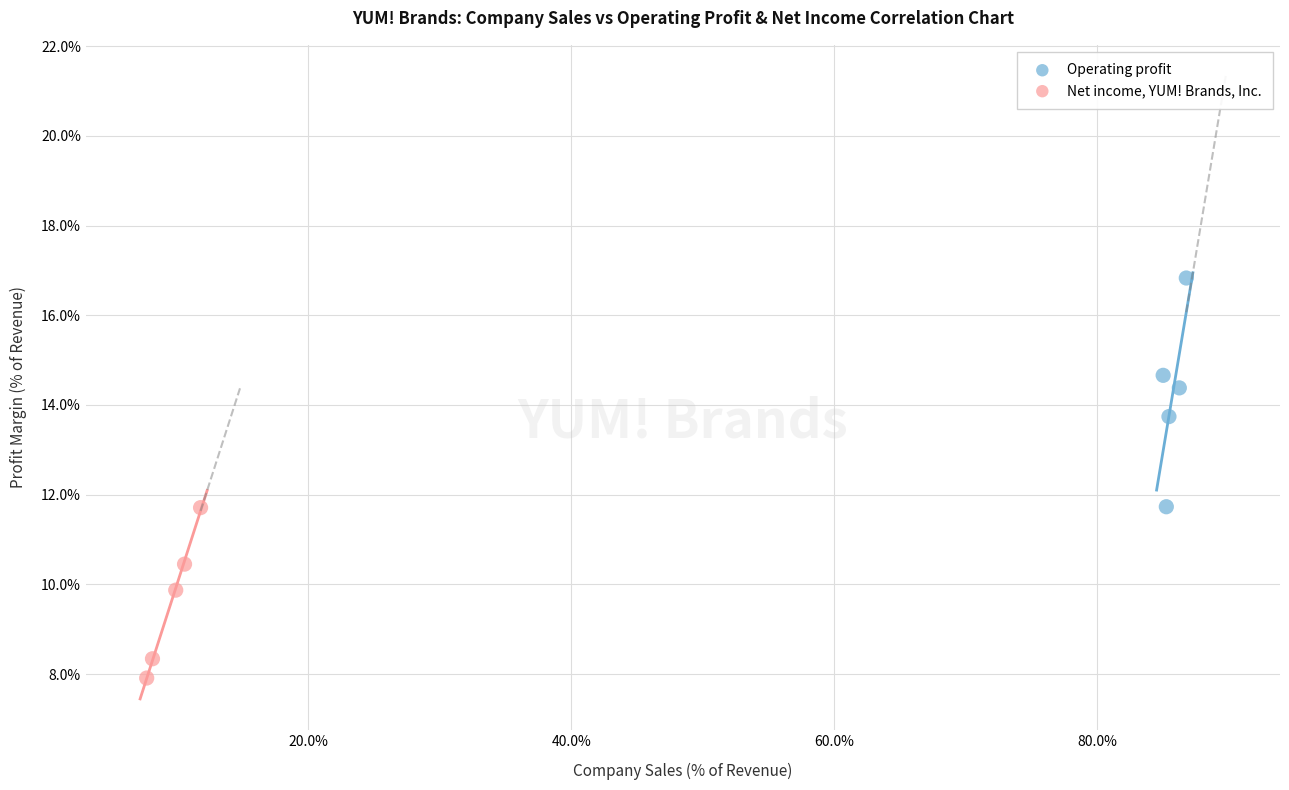

Which series contains the highest Y value?

Operating profit